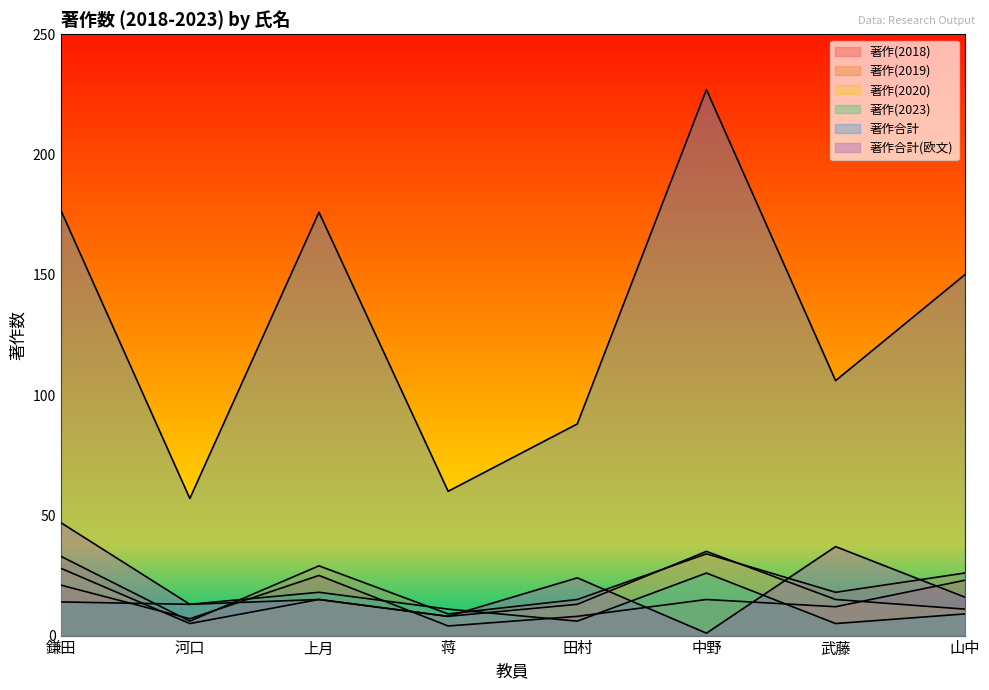

What is the label of the 3rd point from the right?

中野